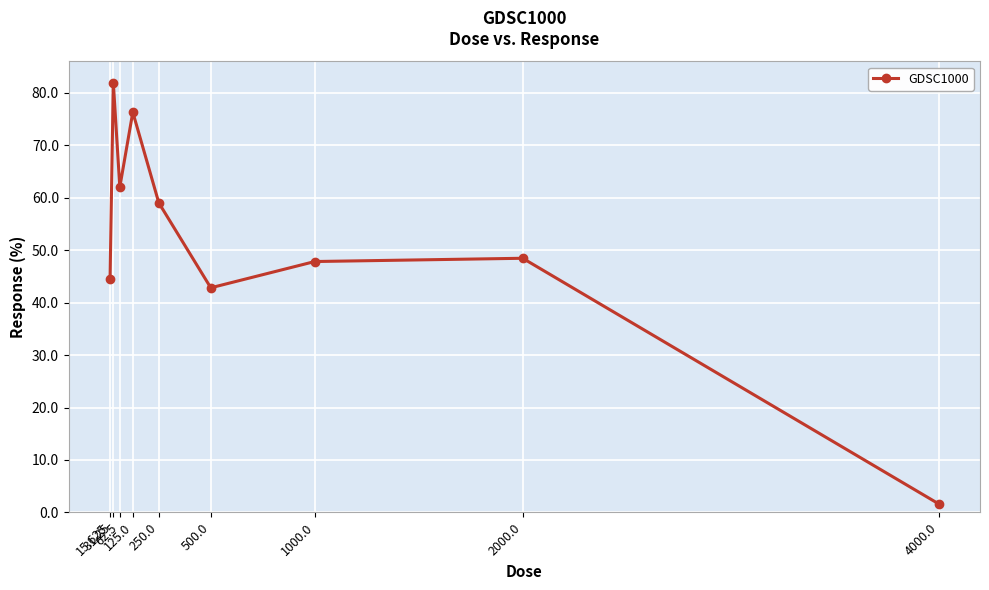

What is the sum of the values at 31.25 and 4000.0?

83.6